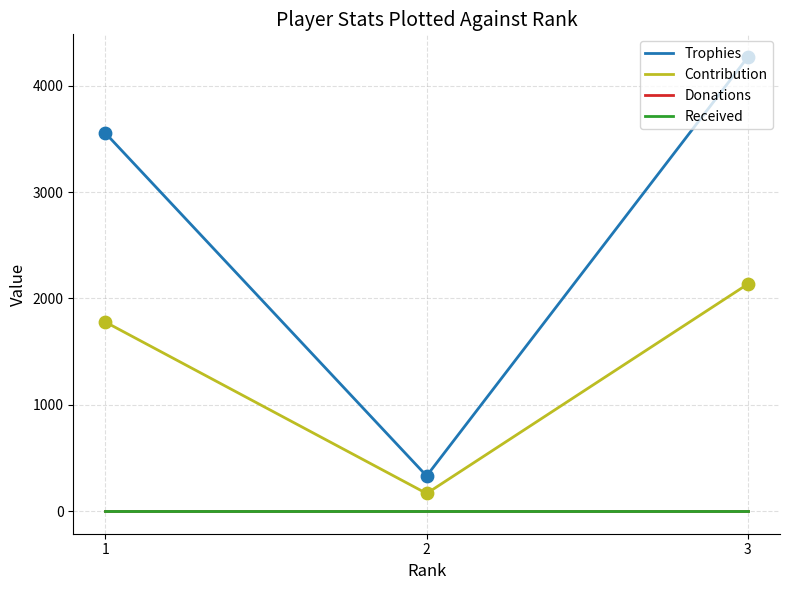

At how many categories does at least one series exceed 2725?

2